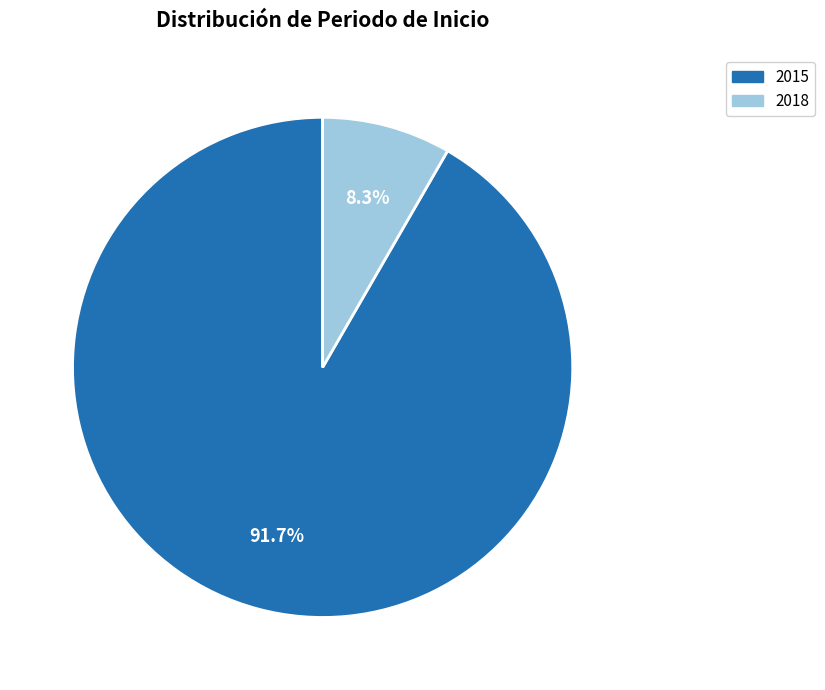

Does any single category account for the majority?

Yes